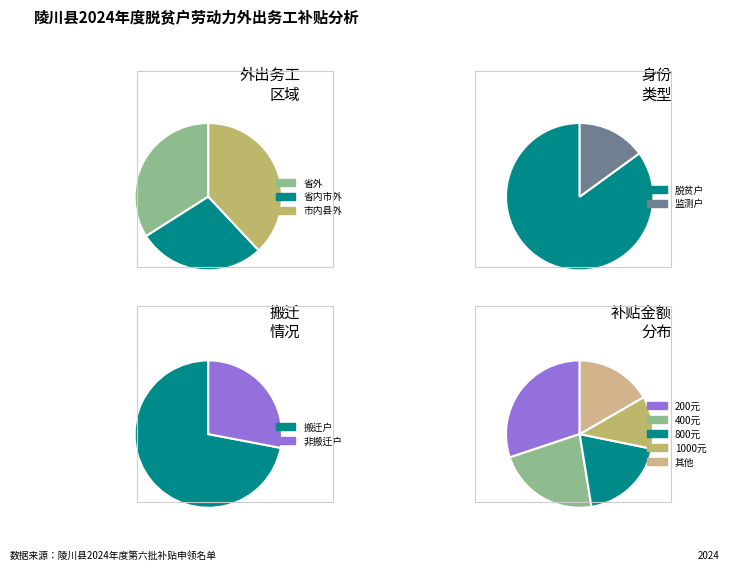

Is it true that 省内市外 is 28% of the pie?

True